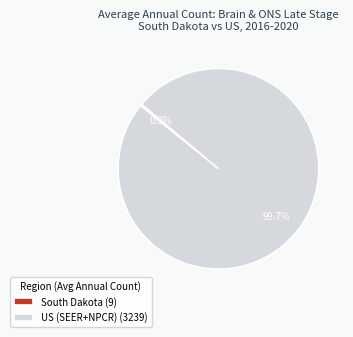

Is there any slice that represents more than half of the pie?

Yes